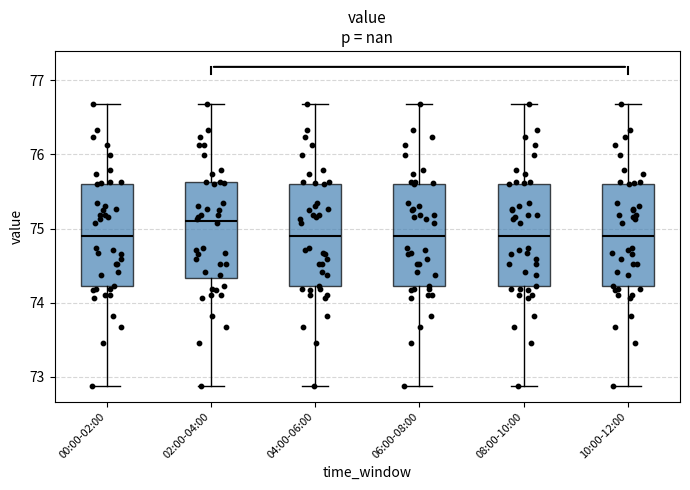

Where does the median line of the box for 10:00-12:00 sit on the y-axis? The values are not printed on the chart, so give them approximately, as read against the axis.

74.9